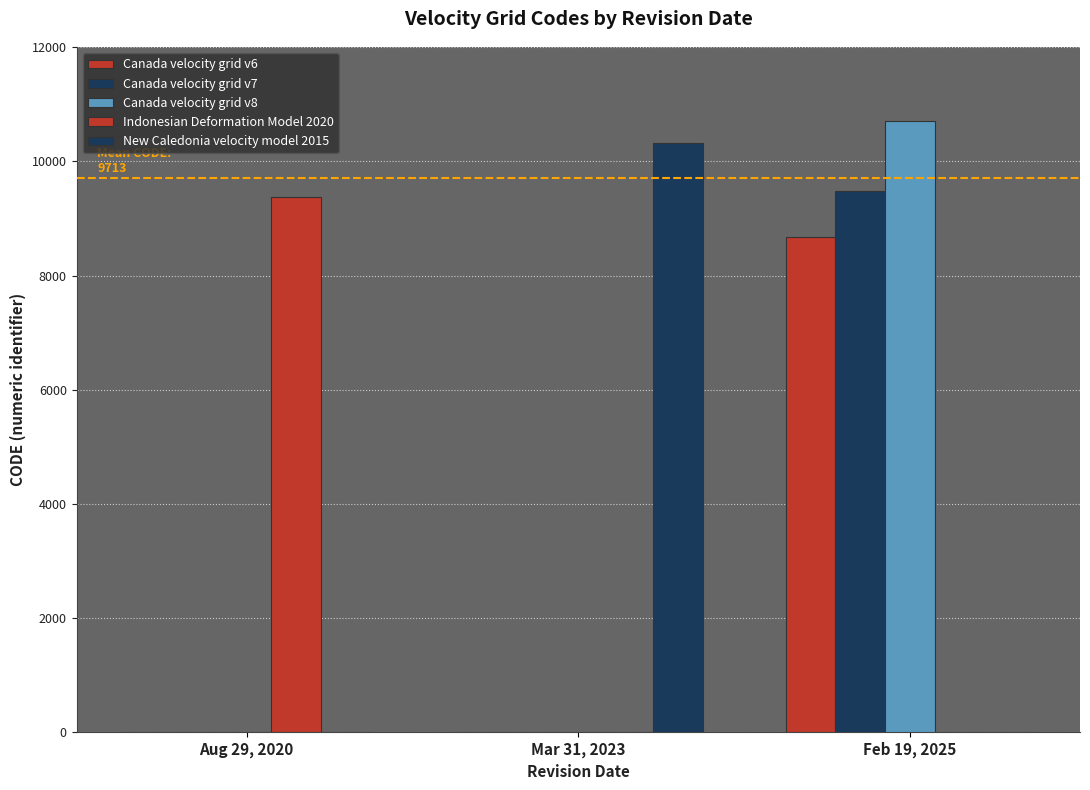

At which category is the sum across all series the highest?

Feb 19, 2025